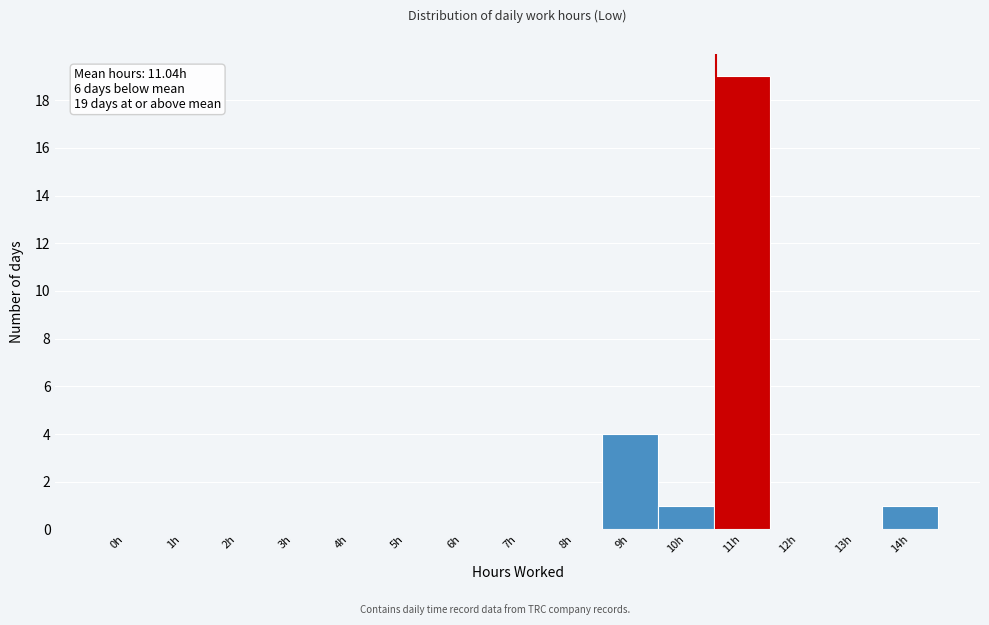

Reading left to right, extract all data points from this chart.

0h=0	1h=0	2h=0	3h=0	4h=0	5h=0	6h=0	7h=0	8h=0	9h=4	10h=1	11h=19	12h=0	13h=0	14h=1